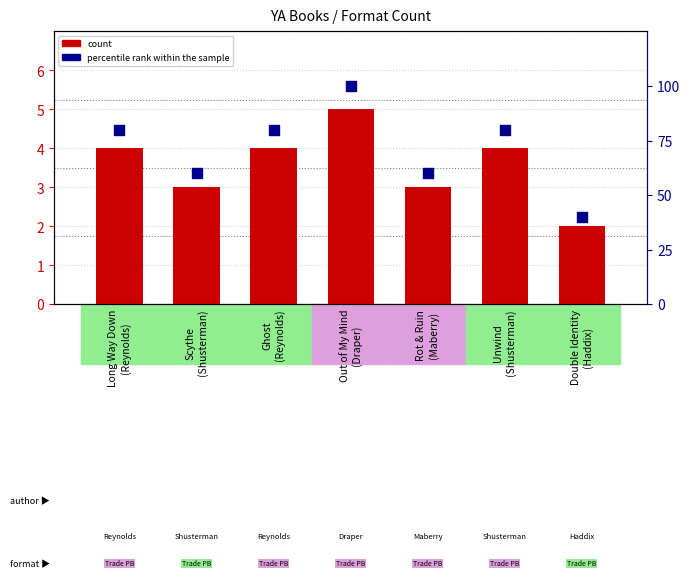

What are all the series names shown in the legend?

count, percentile rank within the sample